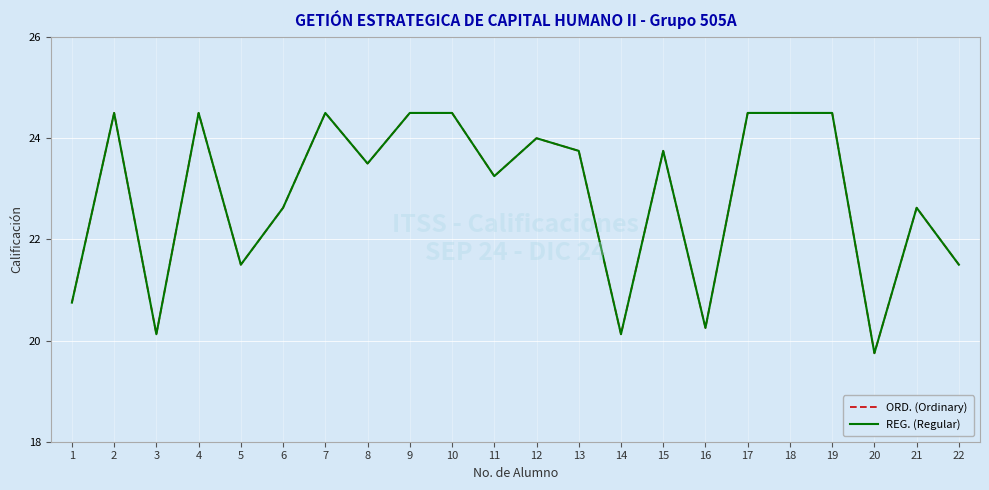

The value of REG. (Regular) at 6 is 29.9. True or false?

False